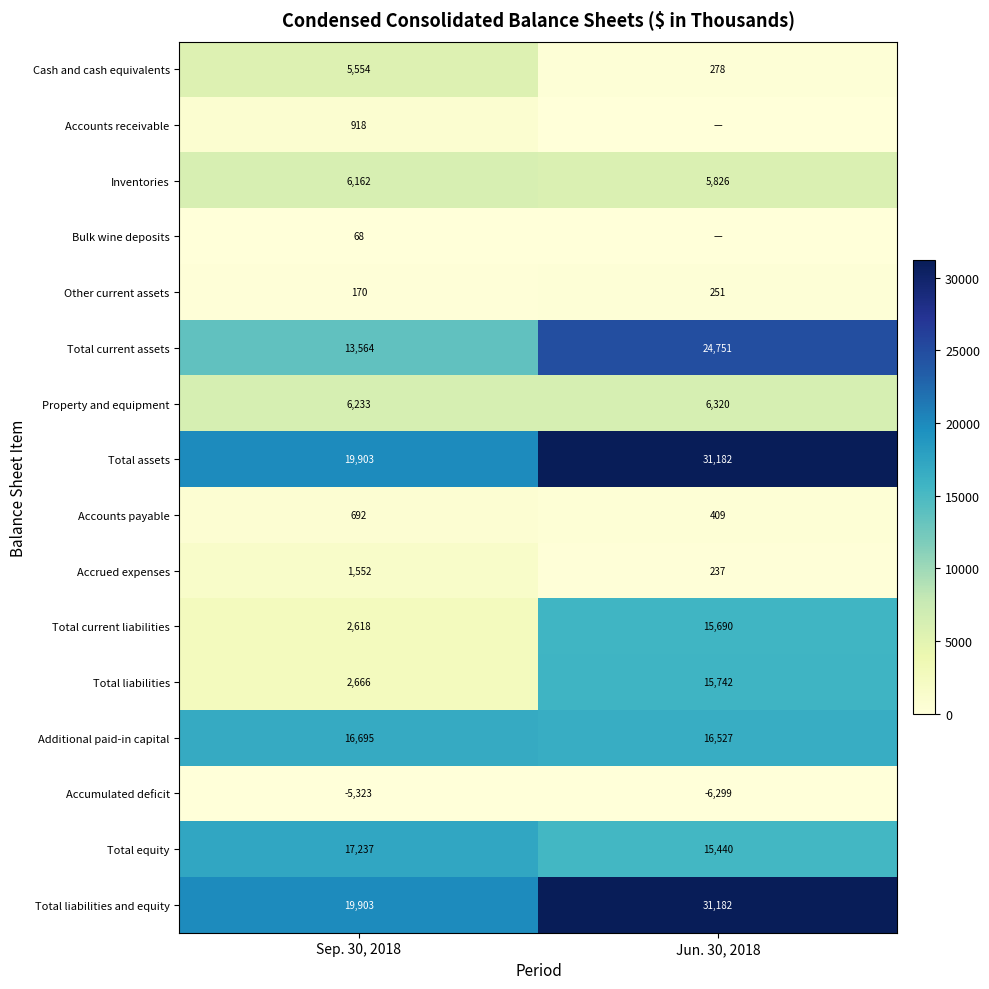

Where is Accrued expenses nearest to the value 894?

Jun. 30, 2018